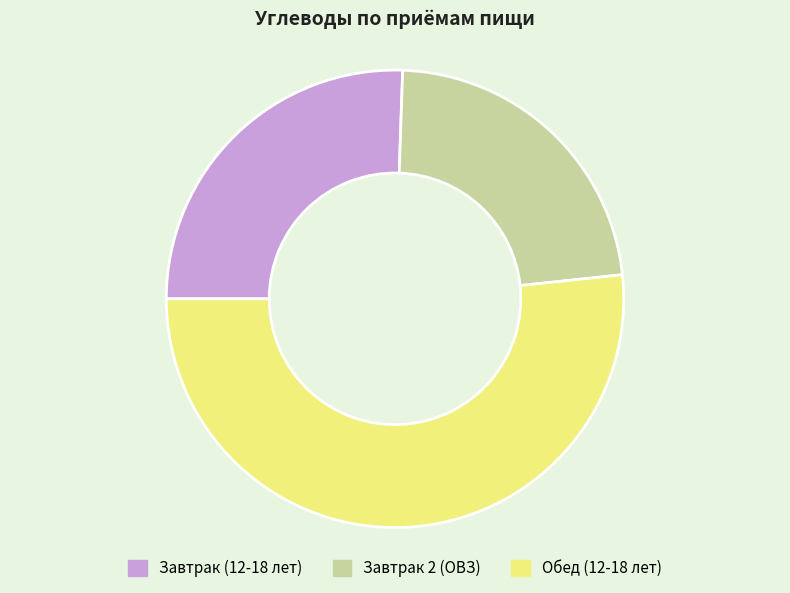

True or false: Завтрак 2 (ОВЗ) accounts for 23% of the total.

True